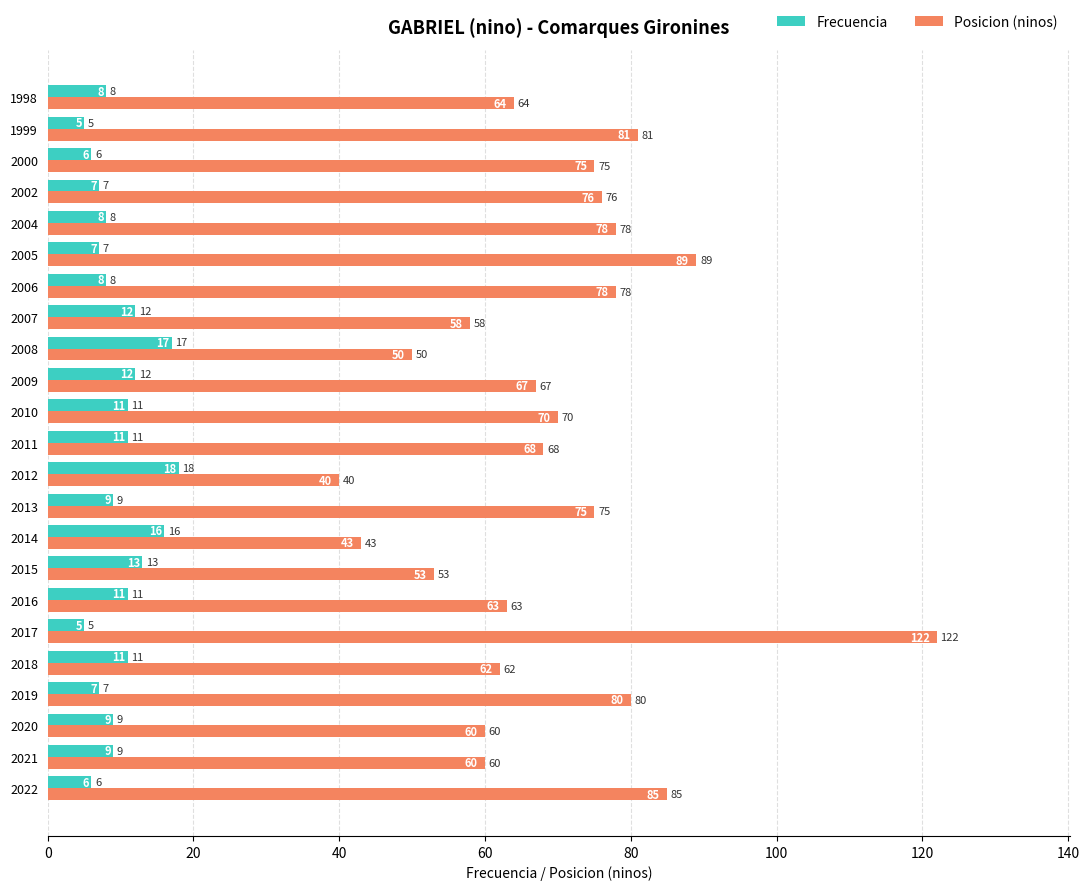

Count the number of categories in the chart.

23